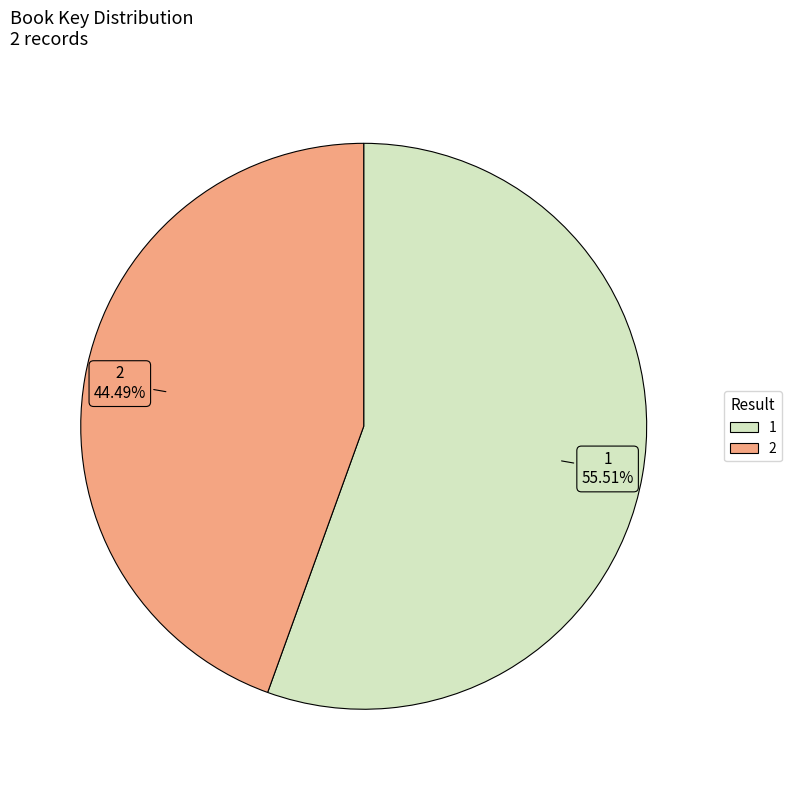

How many segments does this pie chart have?

2